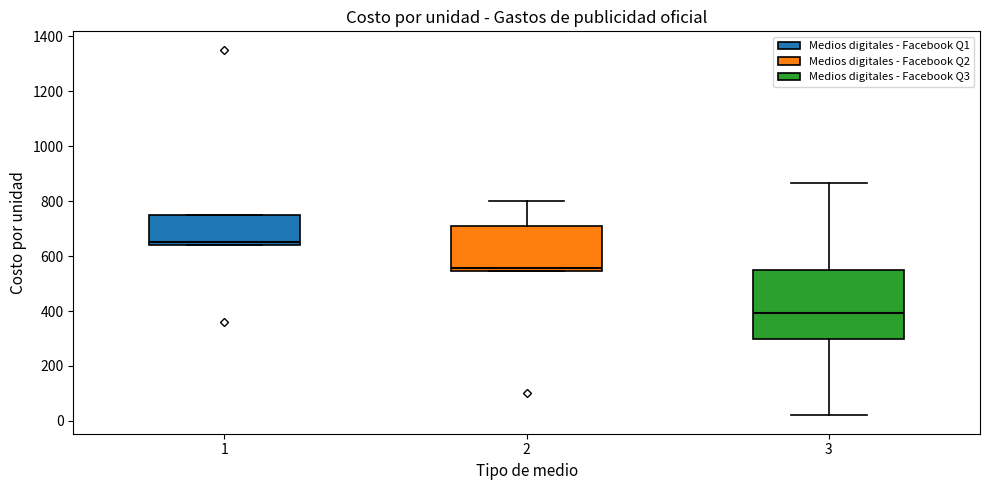

Which box is the tallest, from its lower edge to its upper edge?

3